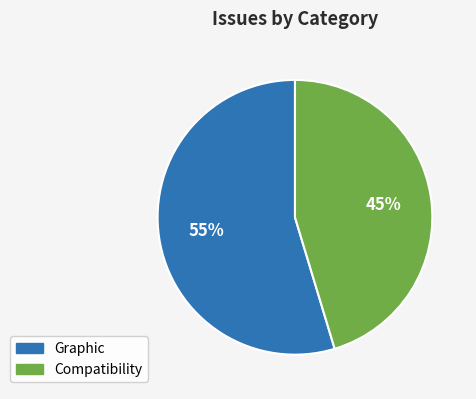

To the nearest percent, what is the average slice percentage?

50%